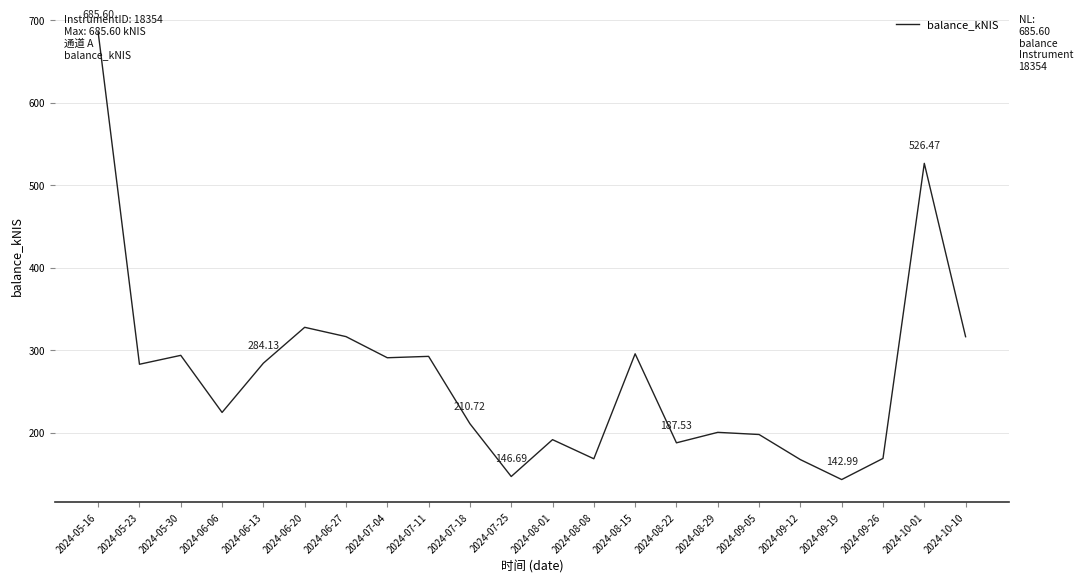

What is the average value?

269.0